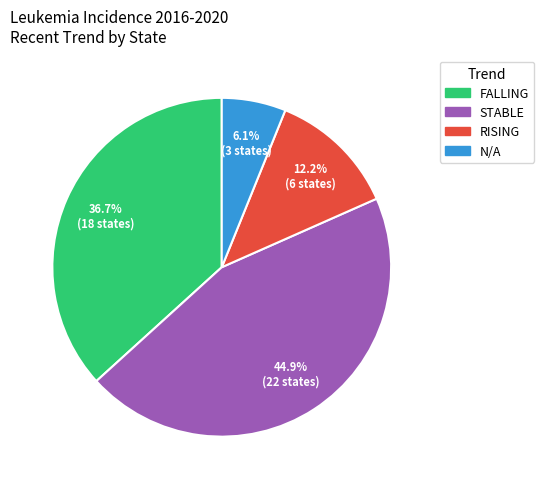

Count the number of slices in the pie.

4